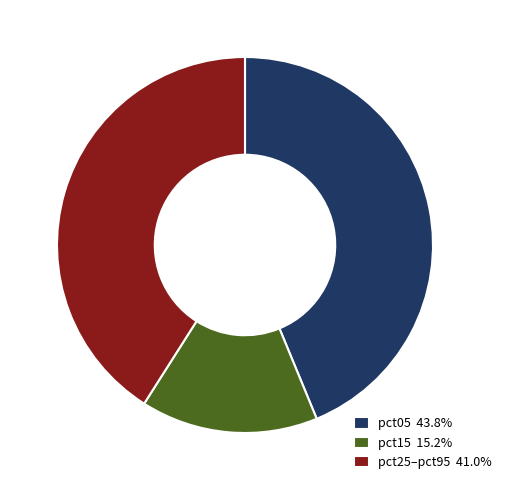

Do pct15 15.2% and pct05 43.8% together represent more than half of the pie?

Yes